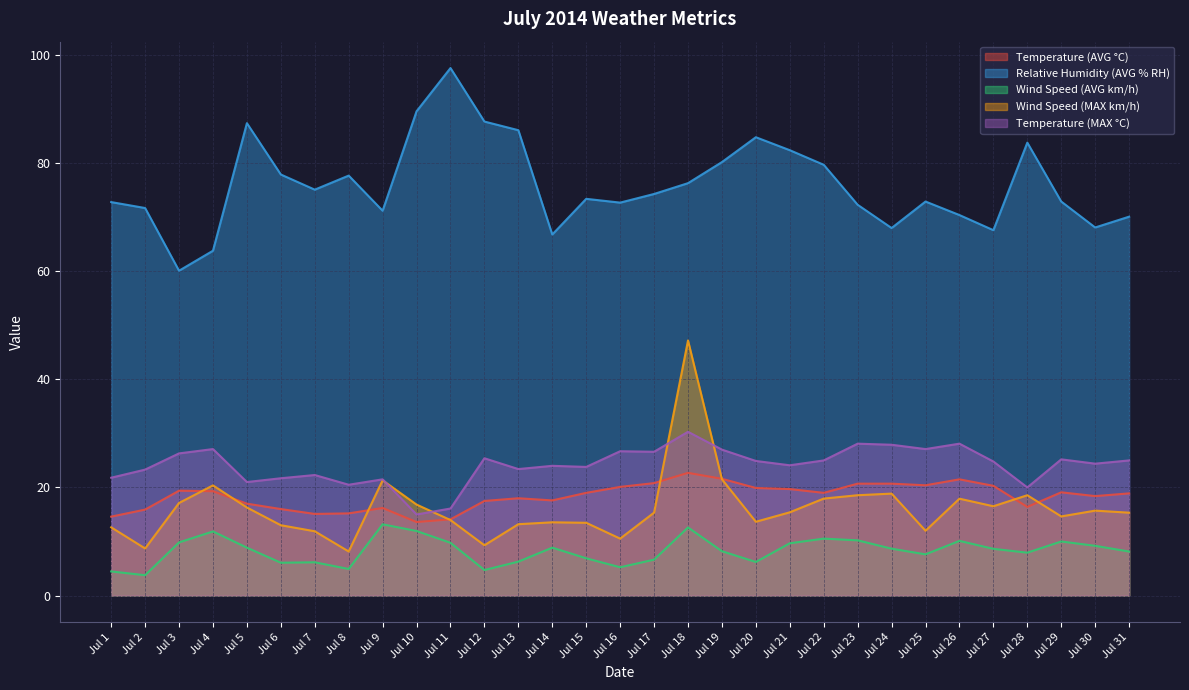

True or false: Temperature (MAX °C) and Temperature (AVG °C) cross at least once.

False